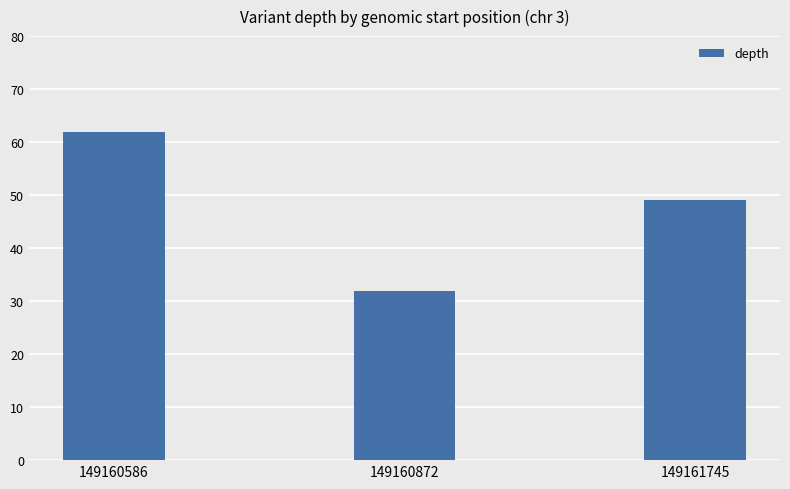

Rank the categories by value from highest to lowest.

149160586, 149161745, 149160872